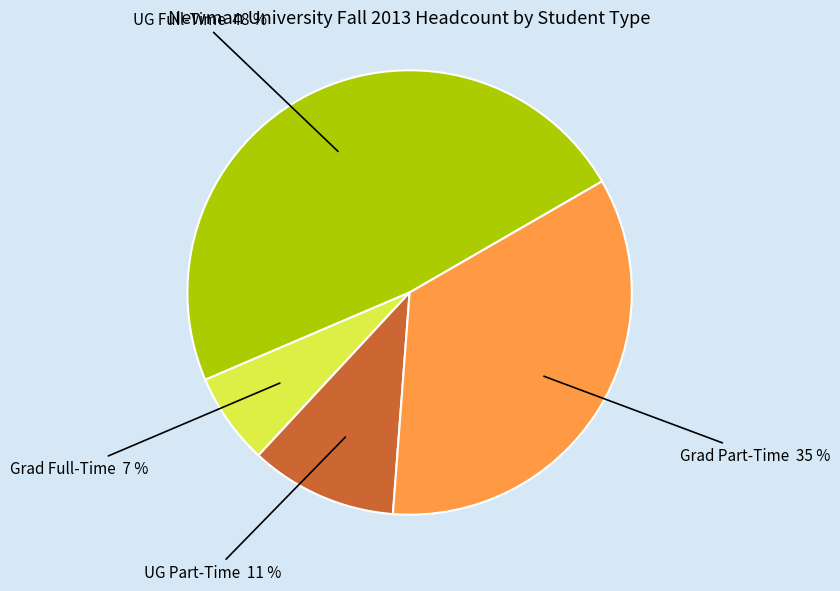

How many segments does this pie chart have?

4